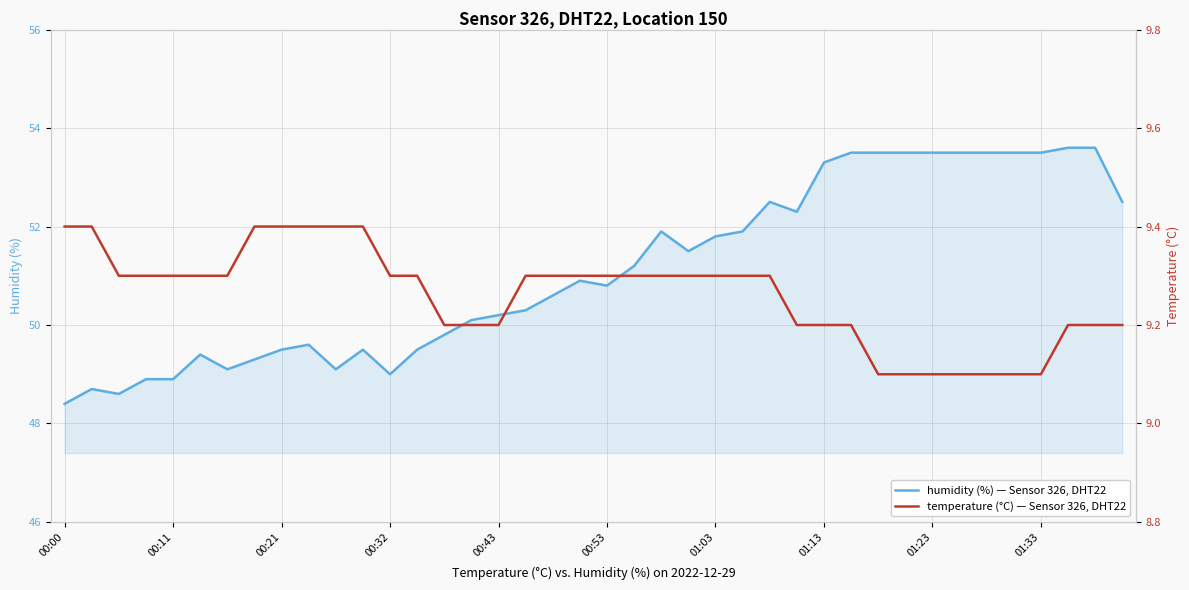

Does the chart display data point markers on the line(s)?

No